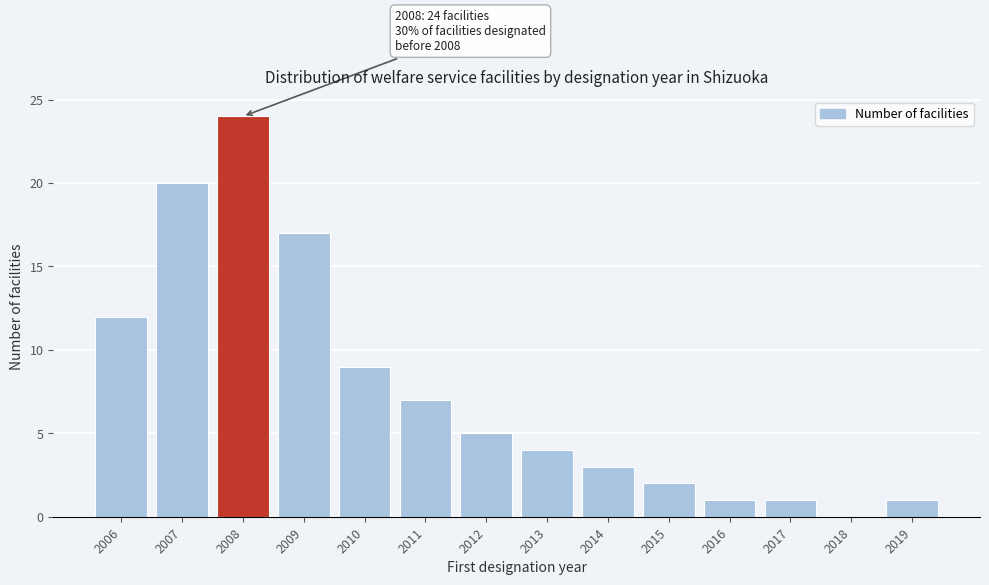

Reading left to right, transcribe all the data shown in this chart.

2006=12	2007=20	2008=24	2009=17	2010=9	2011=7	2012=5	2013=4	2014=3	2015=2	2016=1	2017=1	2018=0	2019=1